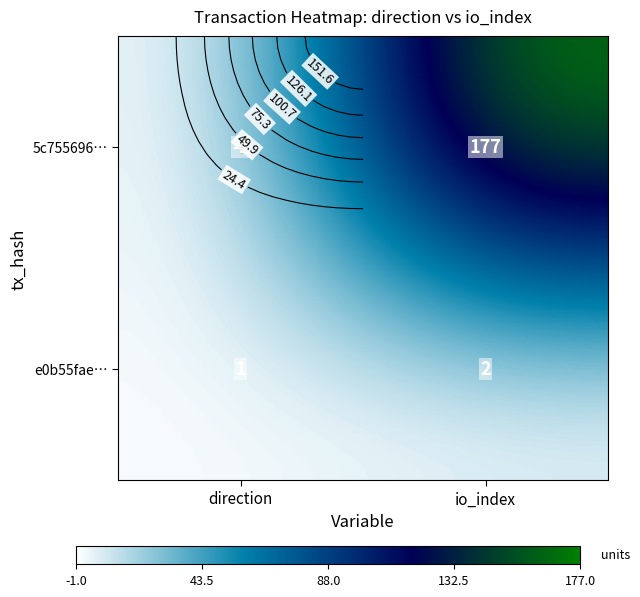

True or false: e0b55fae… has a value of 1 at direction.

True